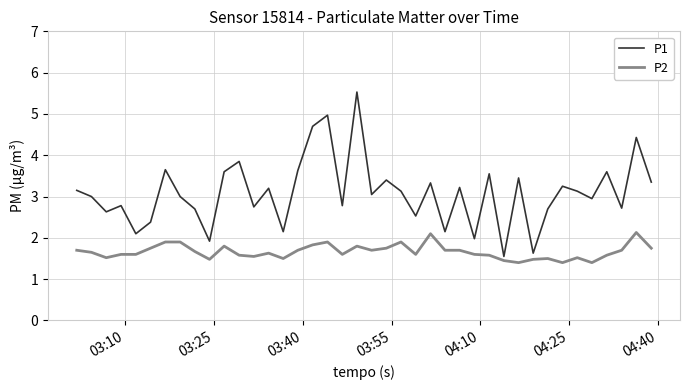

List the series in order of their peak value, lowest first.

P2, P1